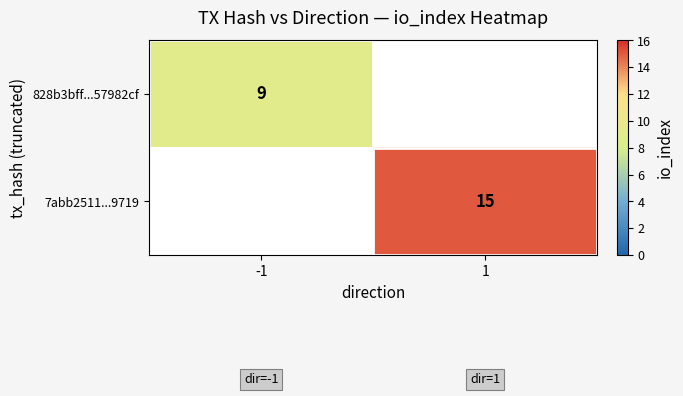

What is the difference between the highest and lowest values at 1?

15